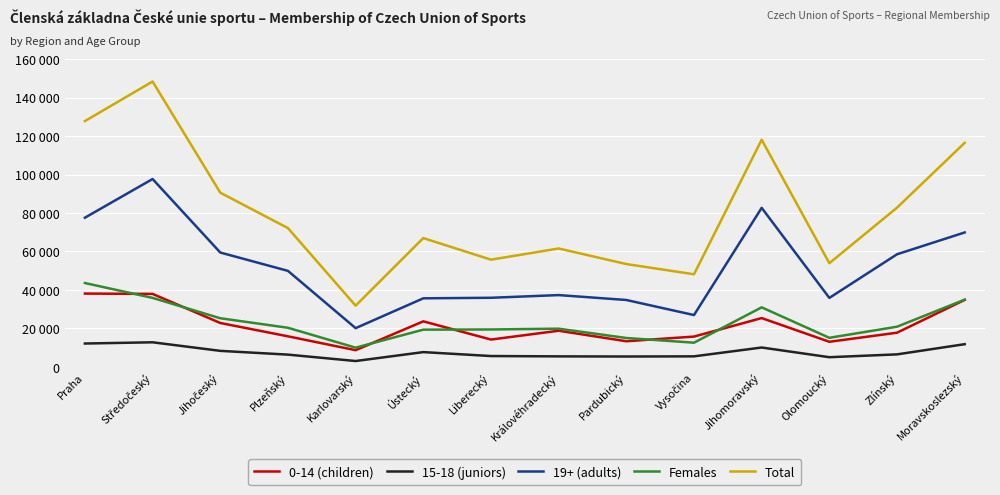

At which category does 15-18 (juniors) reach its first local valley?

Karlovarský